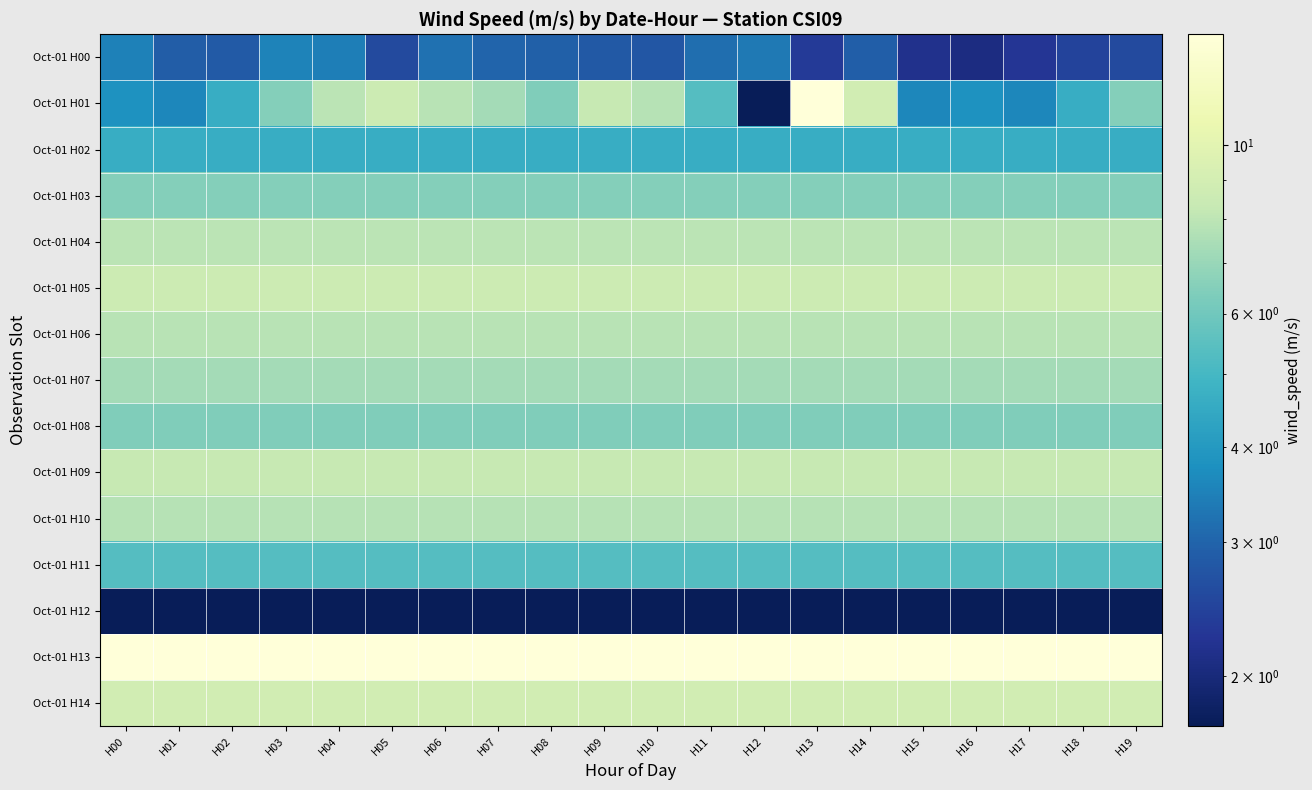

At which category does the chart reach its peak across all series?

H13